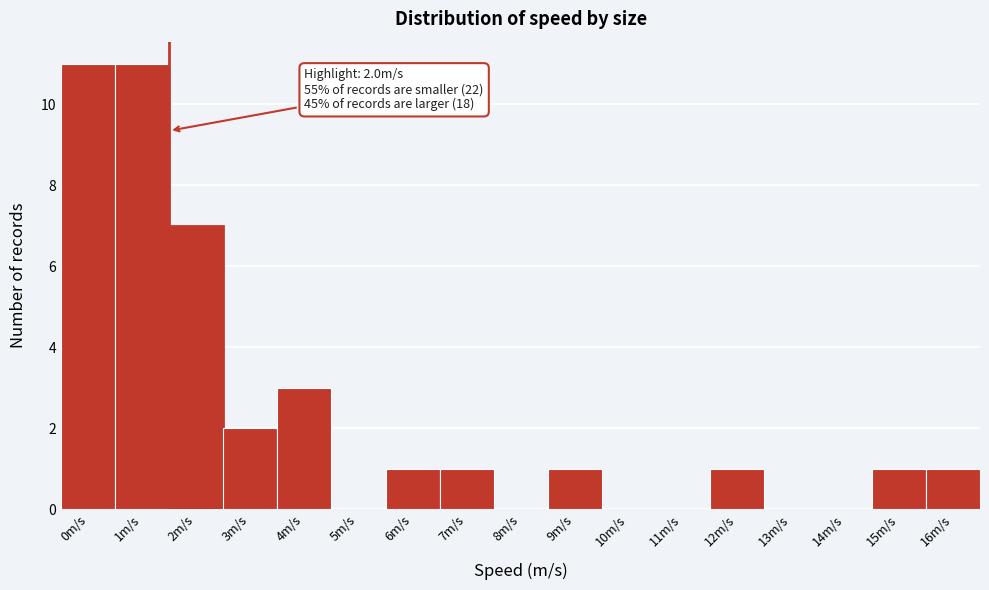

Reading left to right, extract all data points from this chart.

0m/s=11	1m/s=11	2m/s=7	3m/s=2	4m/s=3	5m/s=0	6m/s=1	7m/s=1	8m/s=0	9m/s=1	10m/s=0	11m/s=0	12m/s=1	13m/s=0	14m/s=0	15m/s=1	16m/s=1